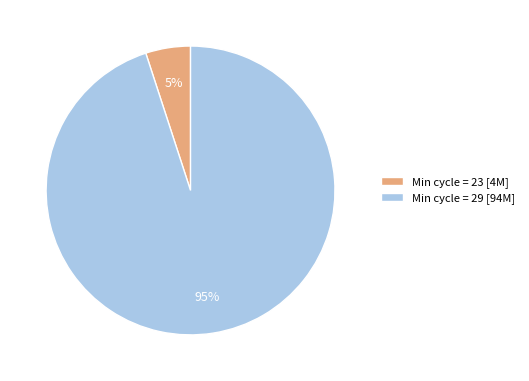

Do Min cycle = 29 [94M] and Min cycle = 23 [4M] together represent more than half of the pie?

Yes